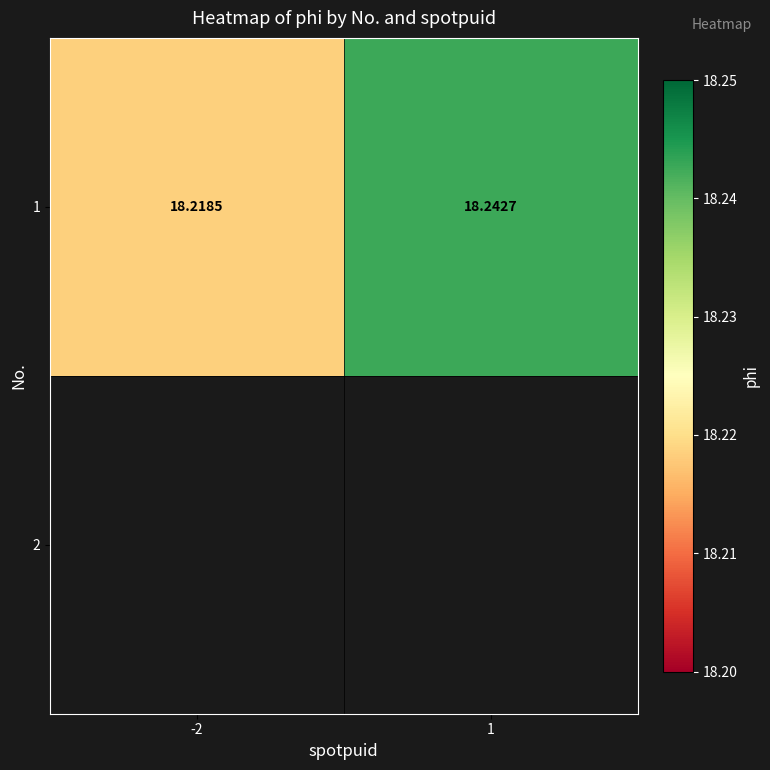

Which has a higher value, -2 or 1?

1